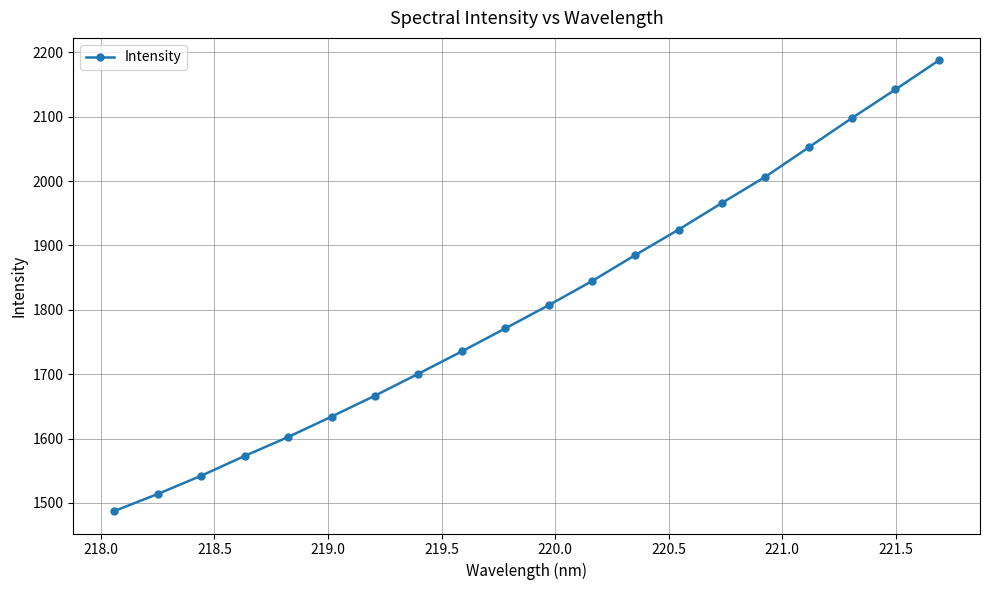

What is the average value?

1807.1